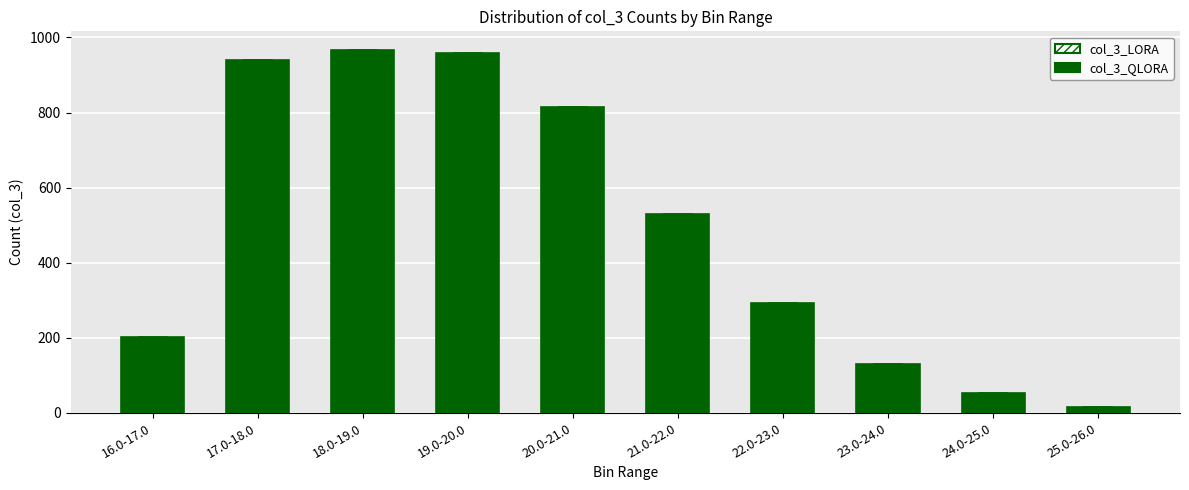

List the labels in order of value, largest first.

18.0-19.0, 19.0-20.0, 17.0-18.0, 20.0-21.0, 21.0-22.0, 22.0-23.0, 16.0-17.0, 23.0-24.0, 24.0-25.0, 25.0-26.0